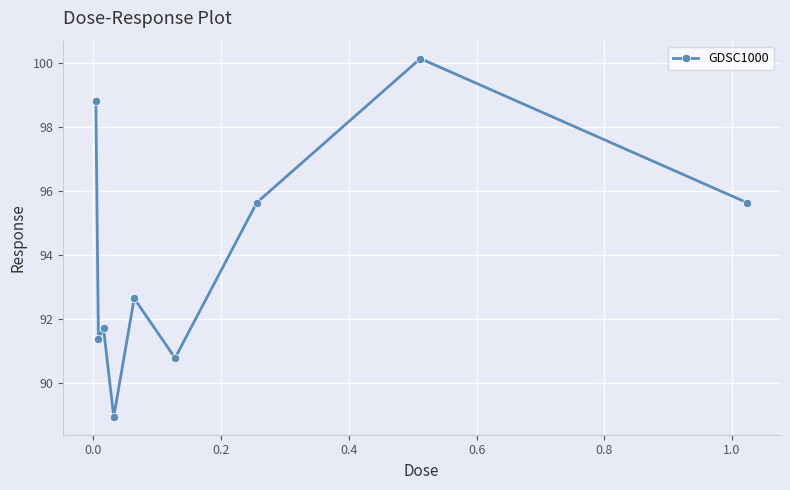

What is the sum of all values?

845.6